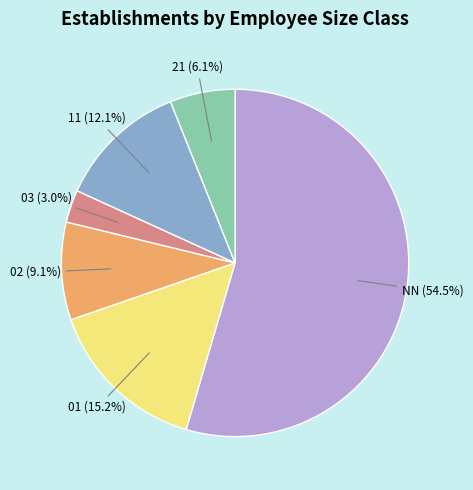

Combined, do 11 and 03 account for over 50%?

No